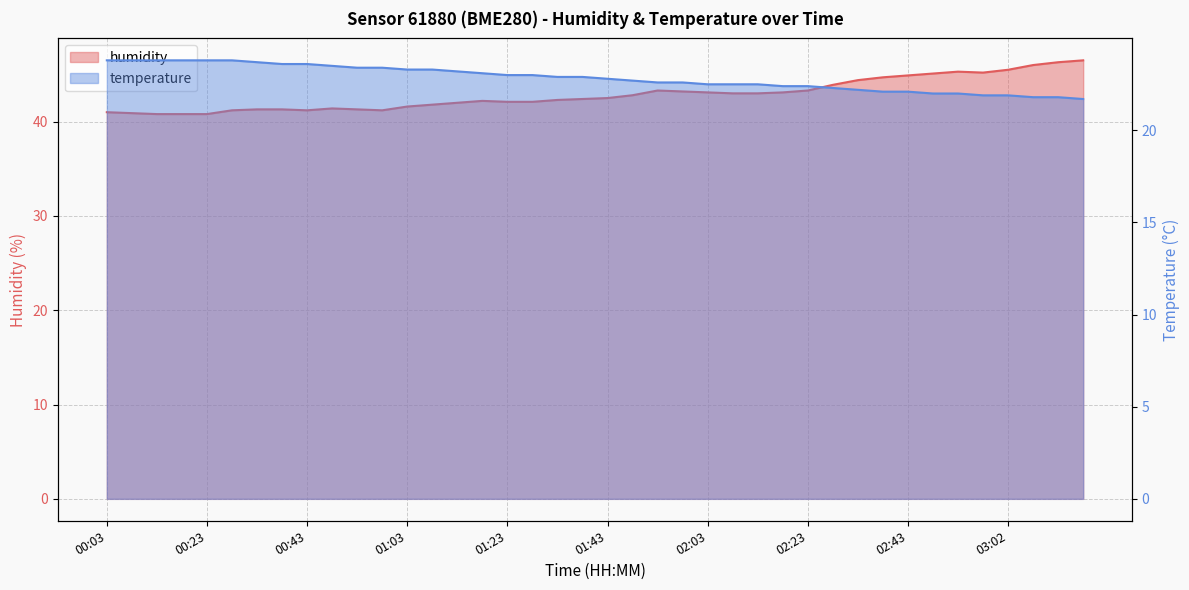

At which label is temperature closest to 22?

02:48